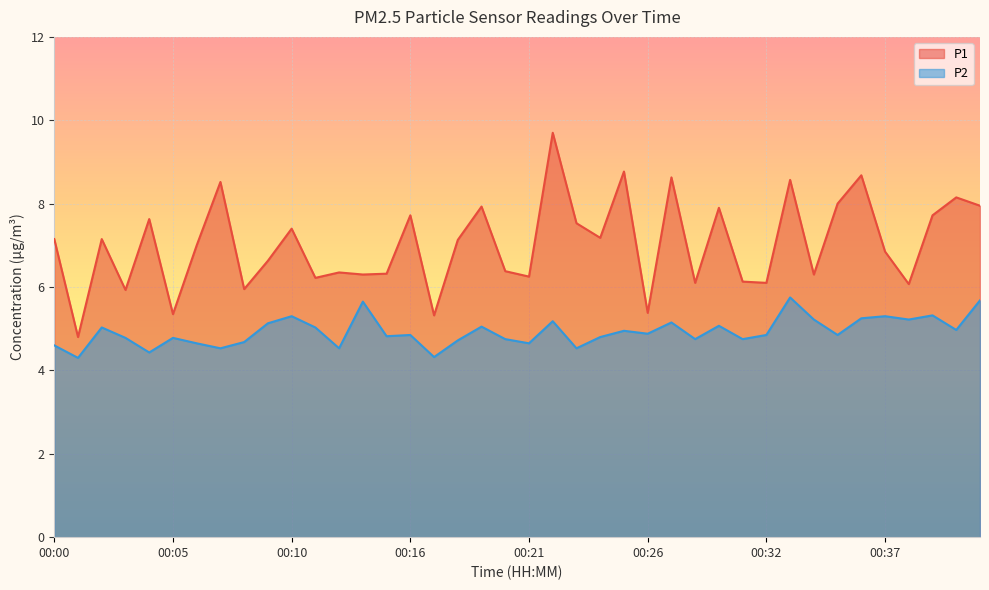

Rank the series at 00:06 from highest to lowest value.

P1, P2